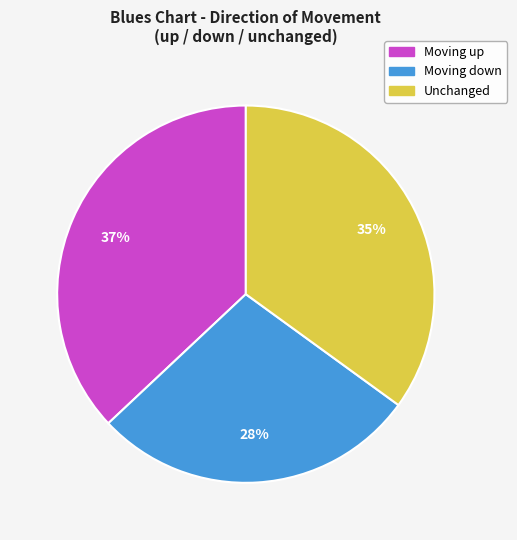

What is the ratio of the value at Moving down to the value at Unchanged?

0.8